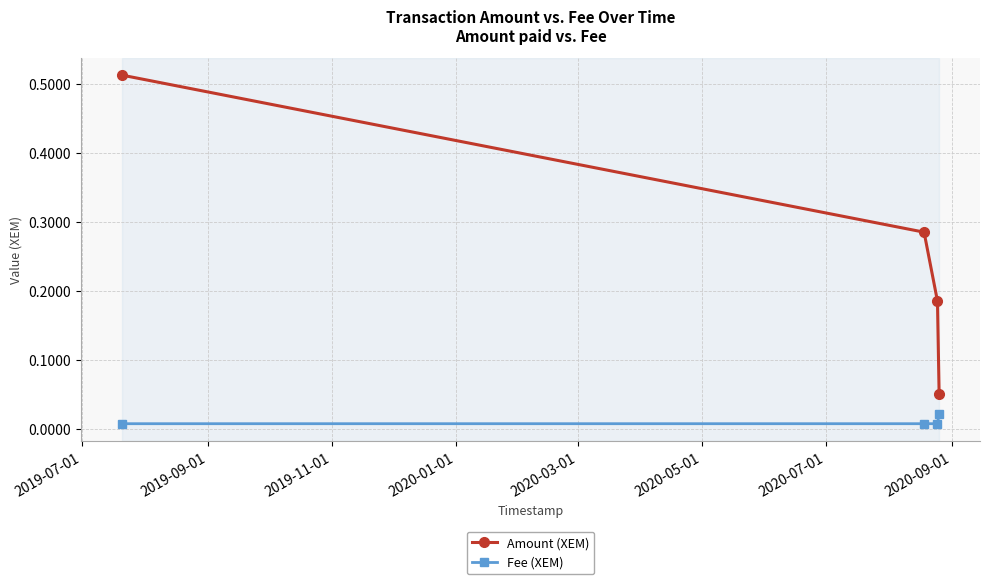

How many lines are shown in the chart?

2